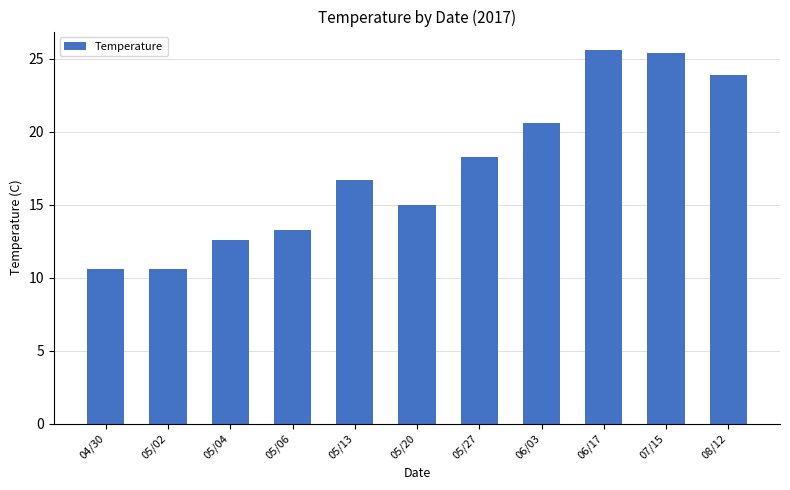

Reading left to right, what are all the values shown in this chart?

04/30=10.6	05/02=10.6	05/04=12.6	05/06=13.3	05/13=16.7	05/20=15.0	05/27=18.3	06/03=20.6	06/17=25.6	07/15=25.4	08/12=23.9